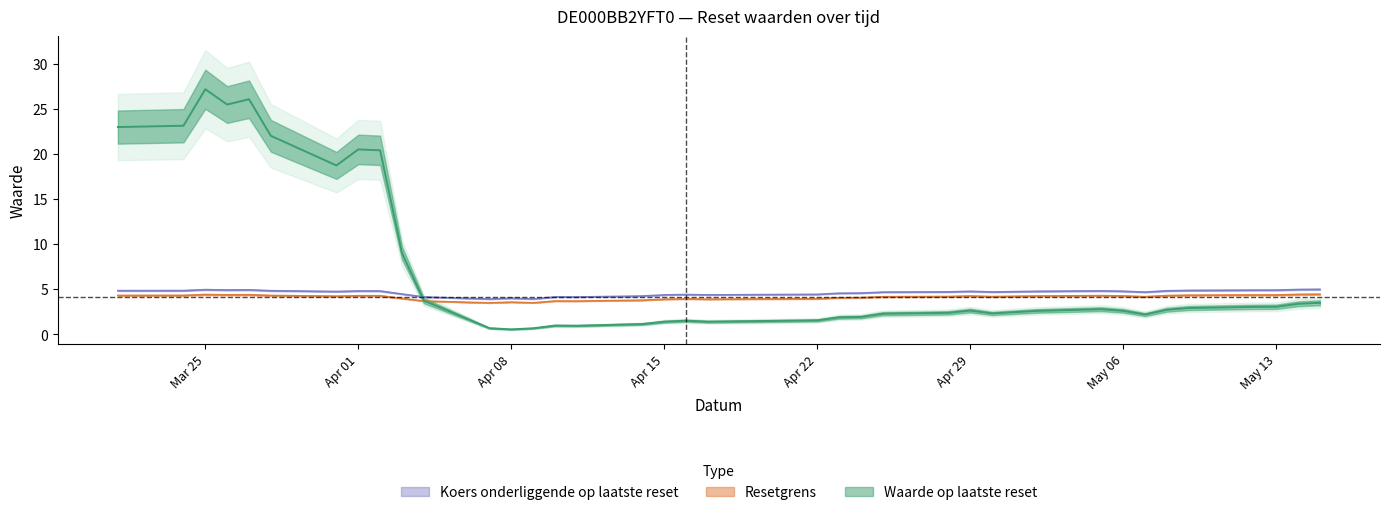

The Waarde op laatste reset series shows 0.8 at 9. True or false?

False